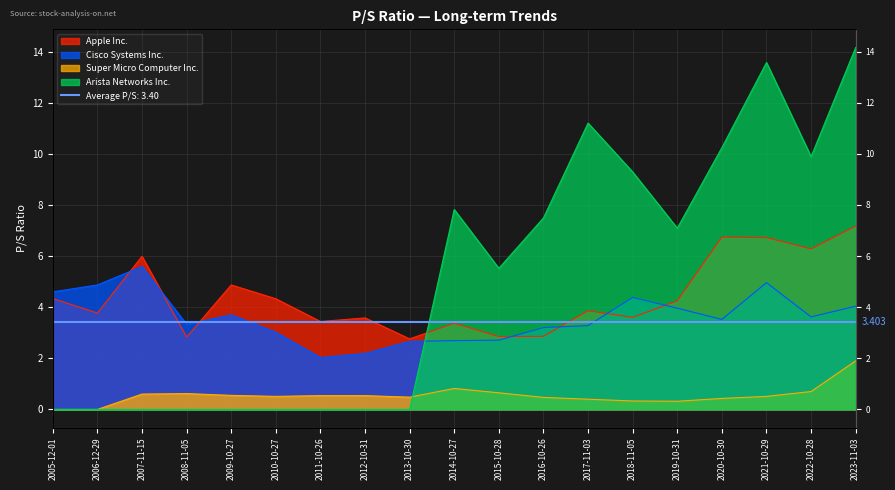

What is the difference between the maximum and minimum values in the Cisco Systems Inc. series?

3.6